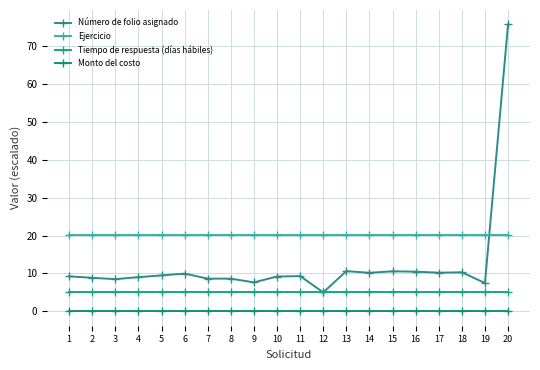

What is the sum of the Ejercicio values at 14 and 9?

40.4